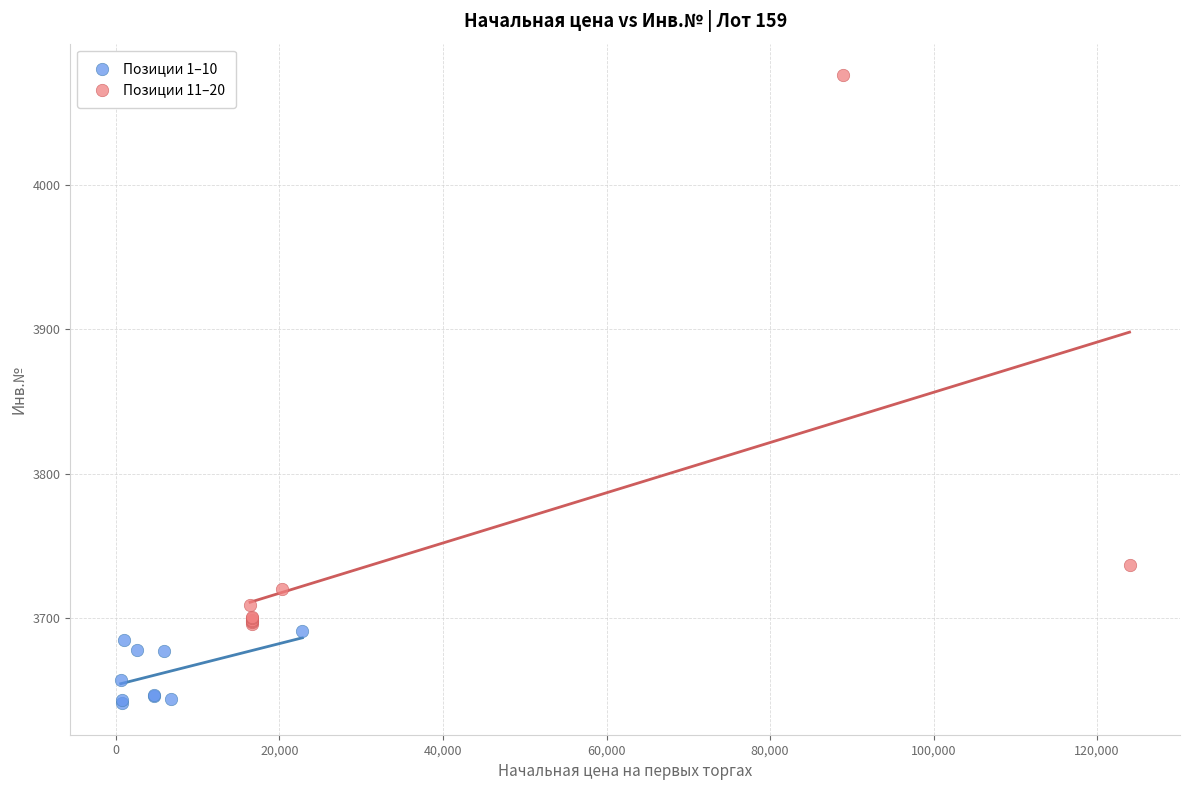

What are all the series names shown in the legend?

Позиции 1–10, Позиции 11–20